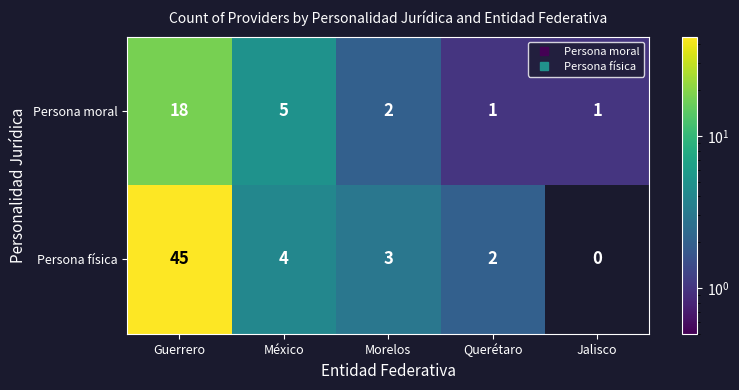

List the series in order of their peak value, lowest first.

Persona moral, Persona física